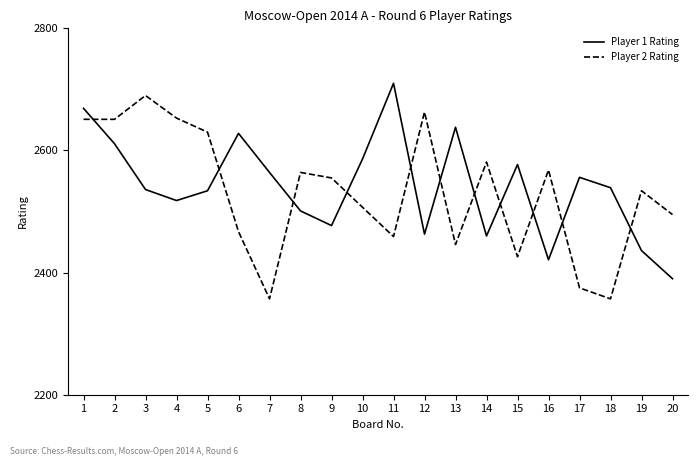

What is the lowest value of the Player 1 Rating series?

2390